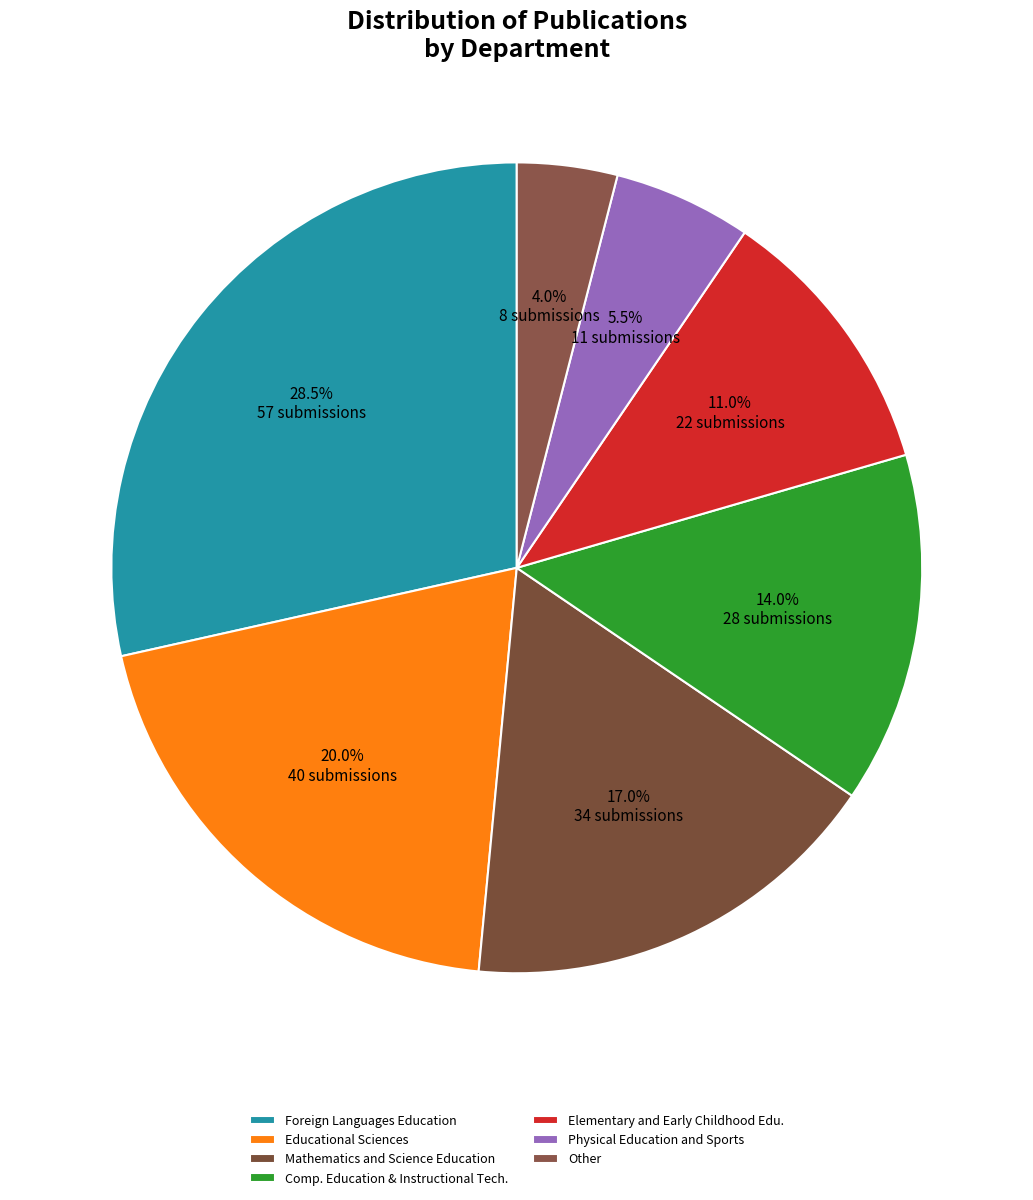

How many slices are in this pie chart?

7